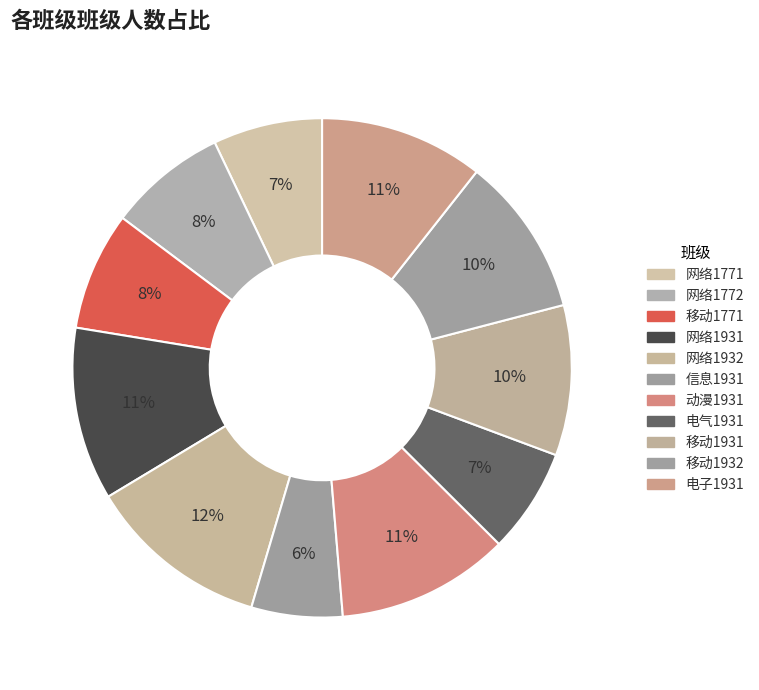

Which slice is the smallest?

信息1931